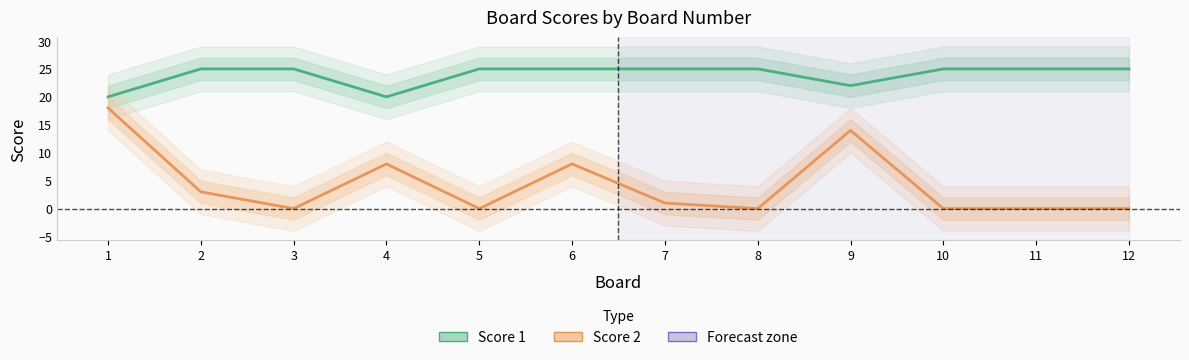

Which series has the largest total across all categories?

Score 1